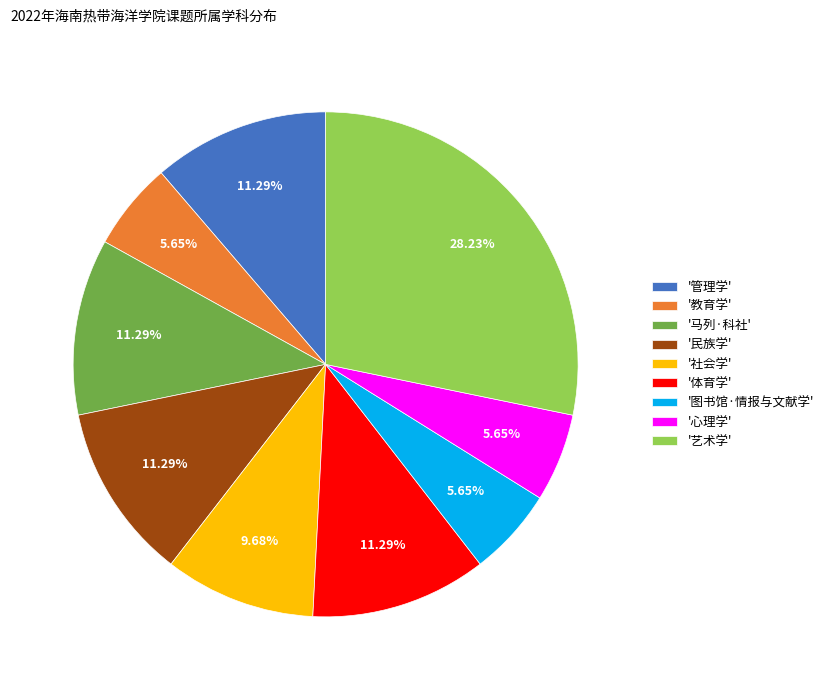

To the nearest percent, what is the average slice percentage?

11%